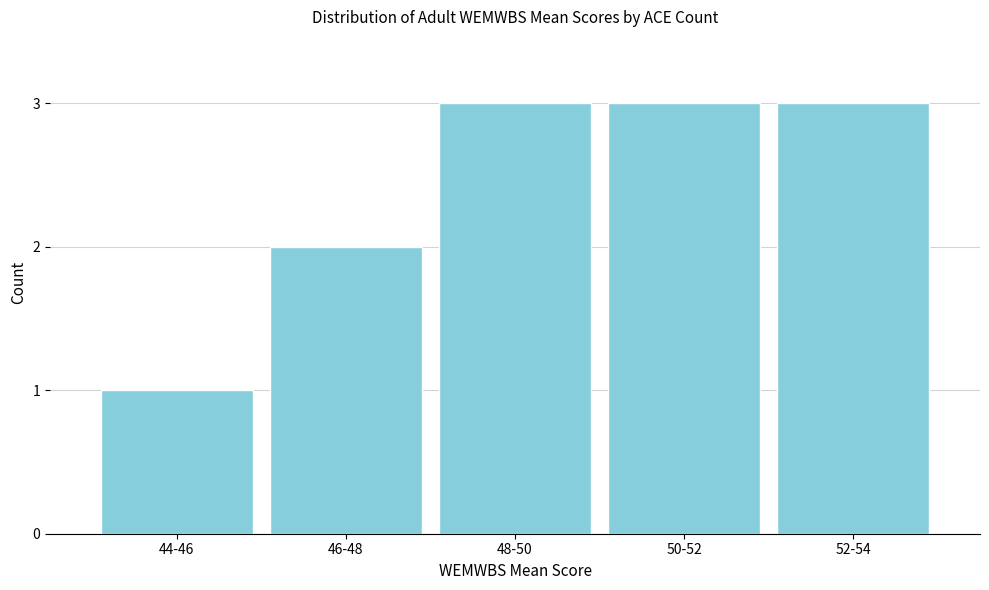

Reading left to right, what are all the values shown in this chart?

44-46=1	46-48=2	48-50=3	50-52=3	52-54=3